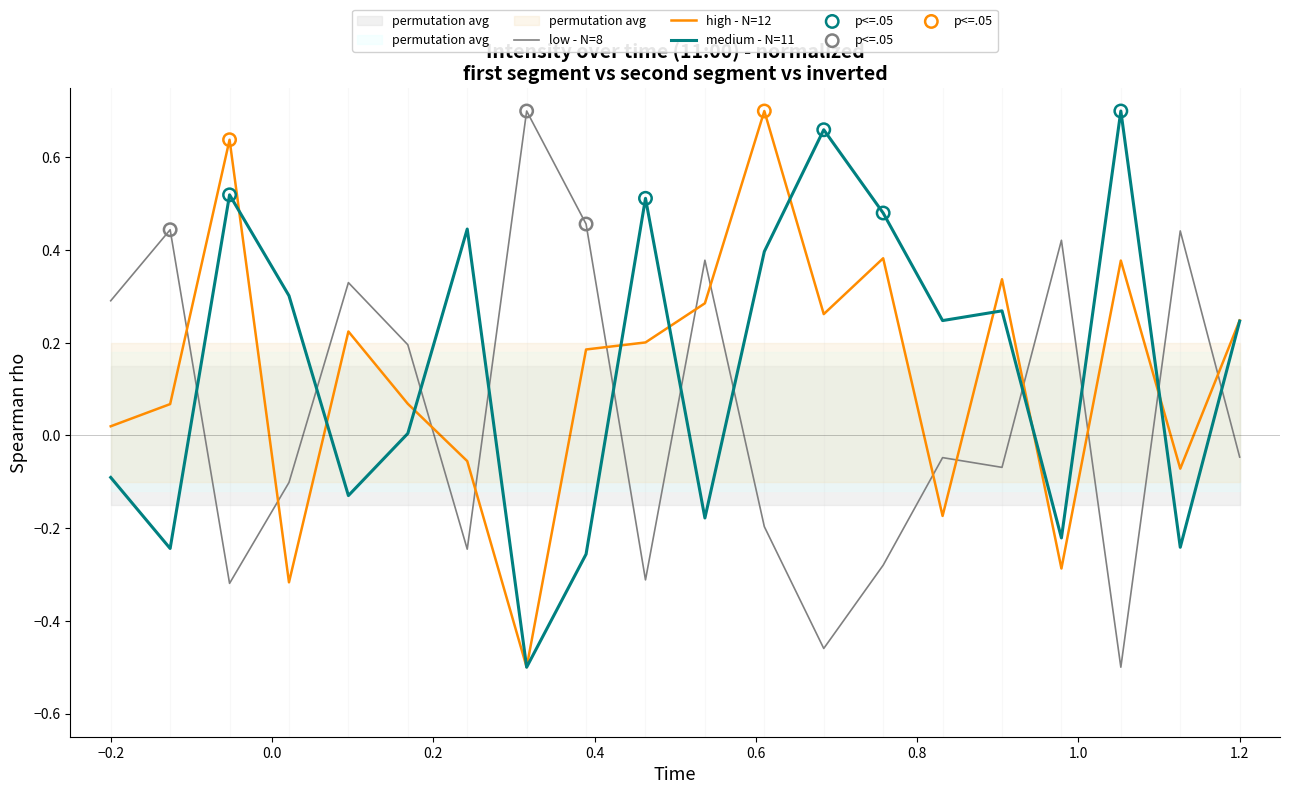

Which series ends up on top after the final intersection of medium - N=11 and low - N=8?

medium - N=11